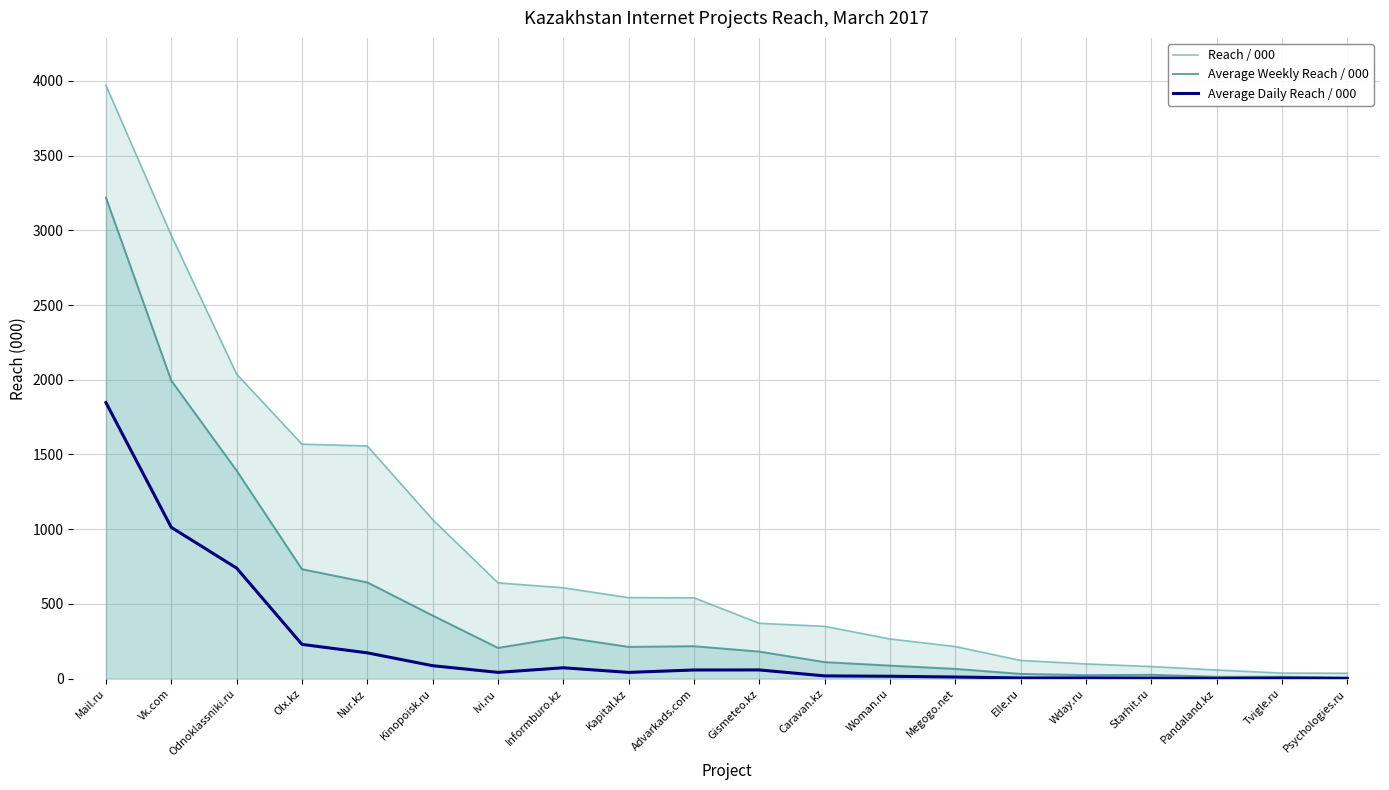

Read the Reach / 000 value at Wday.ru.

98.9